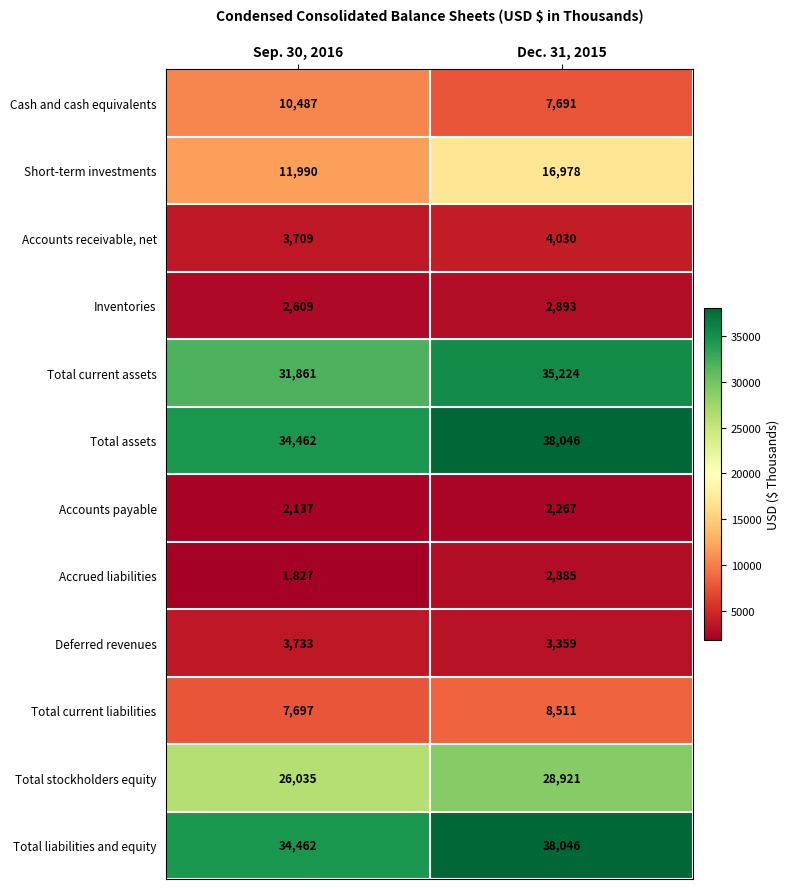

Reading right to left, what are all the values shown in this chart?

Cash and cash equivalents: 7691	10487
Short-term investments: 16978	11990
Accounts receivable, net: 4030	3709
Inventories: 2893	2609
Total current assets: 35224	31861
Total assets: 38046	34462
Accounts payable: 2267	2137
Accrued liabilities: 2885	1827
Deferred revenues: 3359	3733
Total current liabilities: 8511	7697
Total stockholders equity: 28921	26035
Total liabilities and equity: 38046	34462